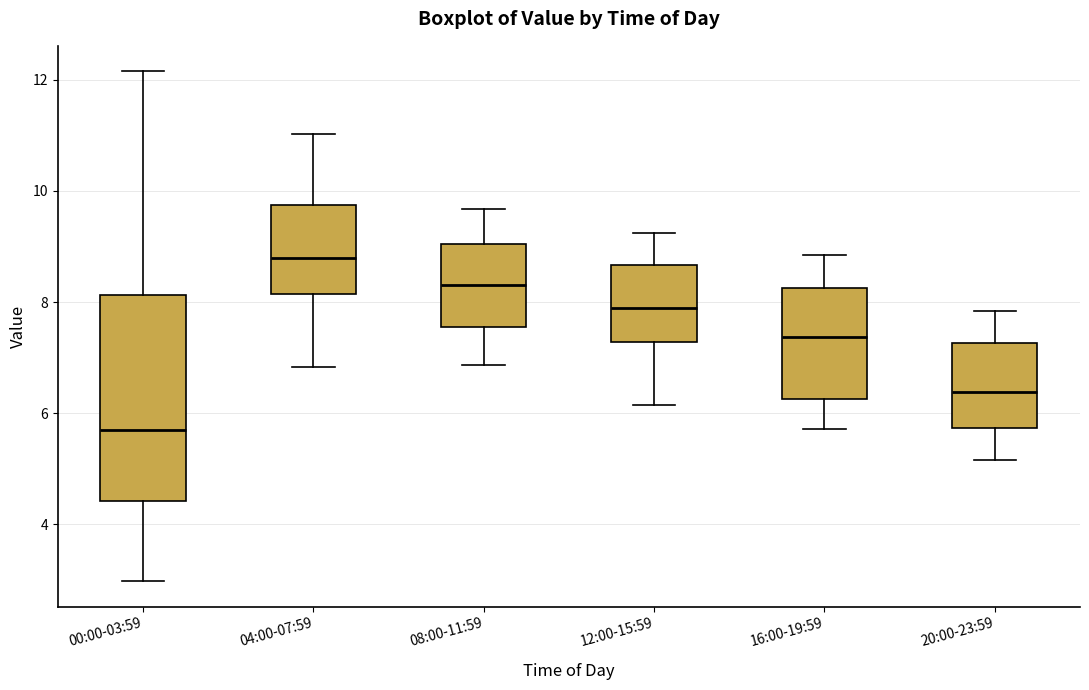

Where is the upper edge of the box for 08:00-11:59 on the y-axis? The values are not printed on the chart, so give them approximately, as read against the axis.

9.0